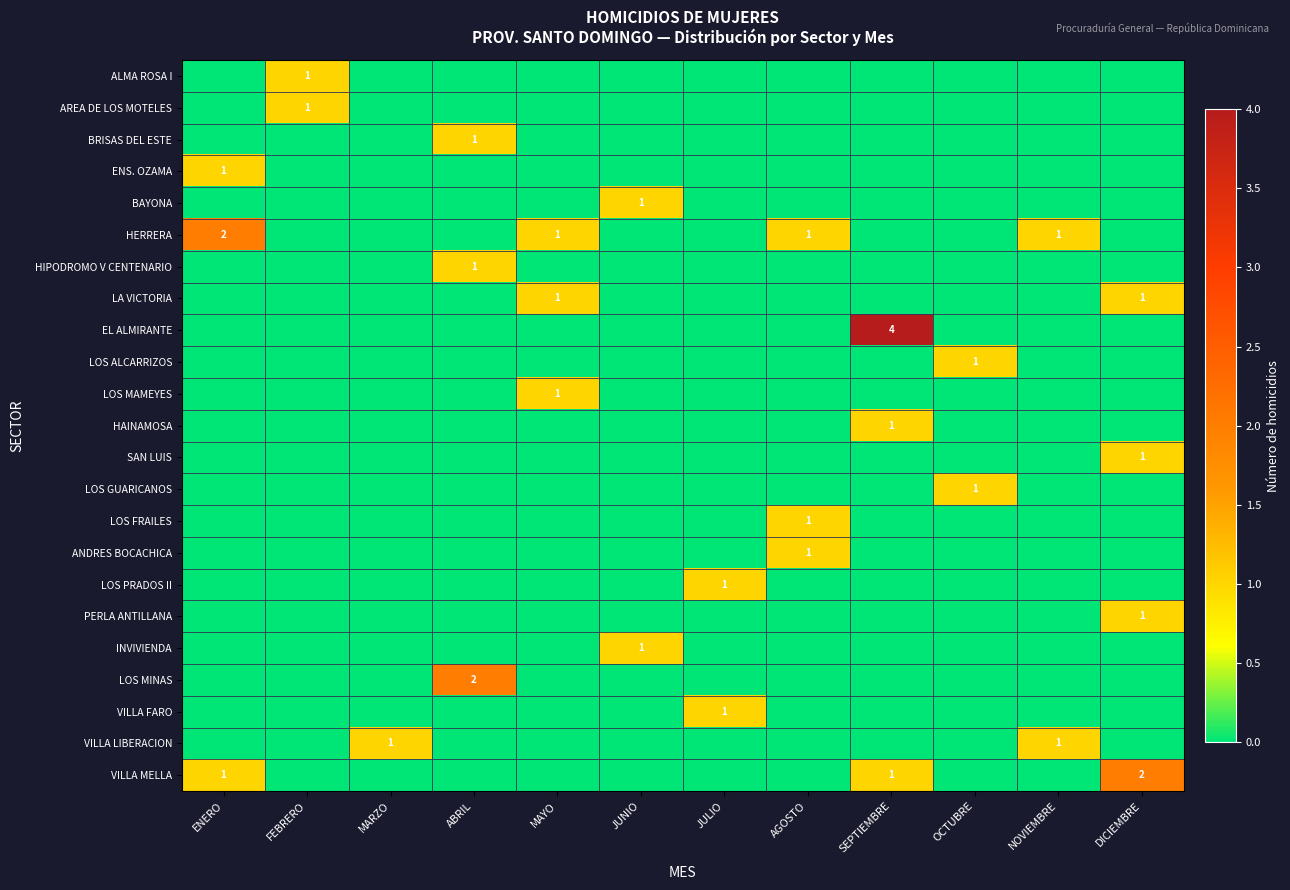

True or false: ENS. OZAMA has a value of 2 at ENERO.

False